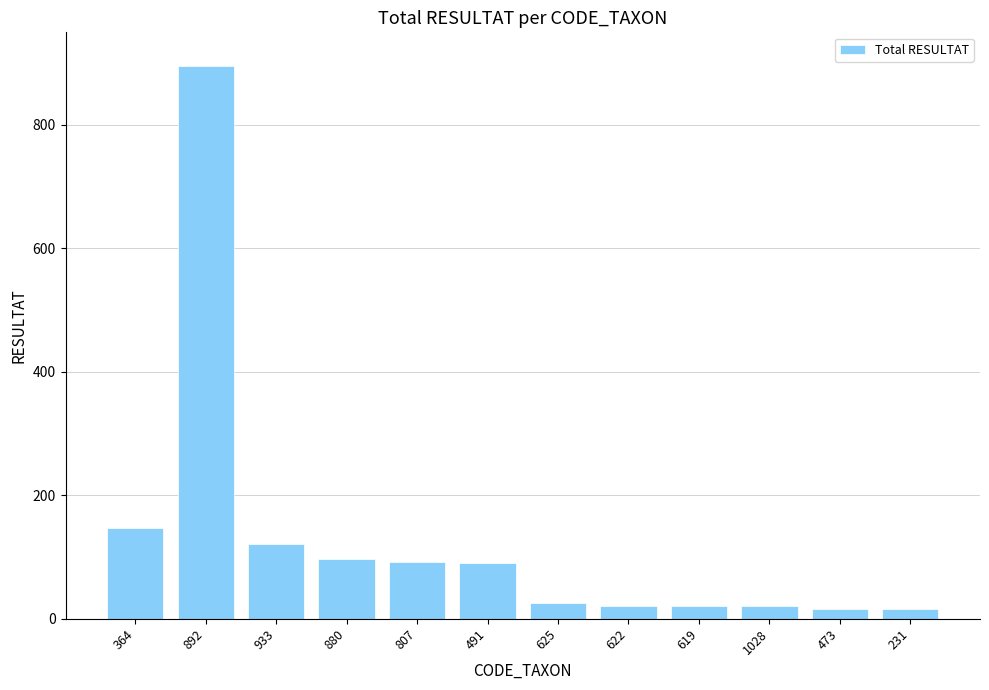

What is the difference between the second highest and second lowest values?

131